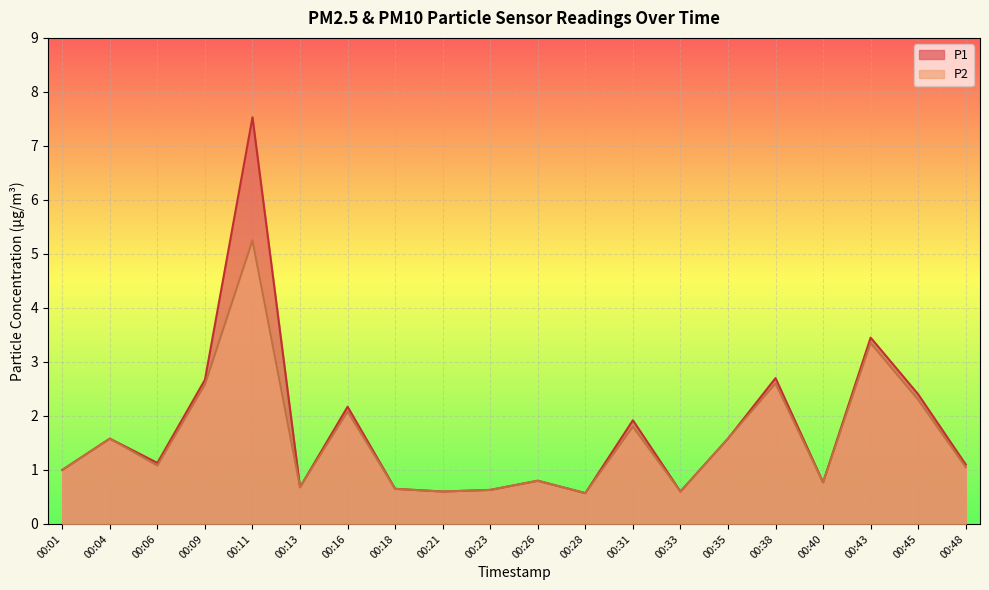

How many interior local valleys does the P2 series have?

6